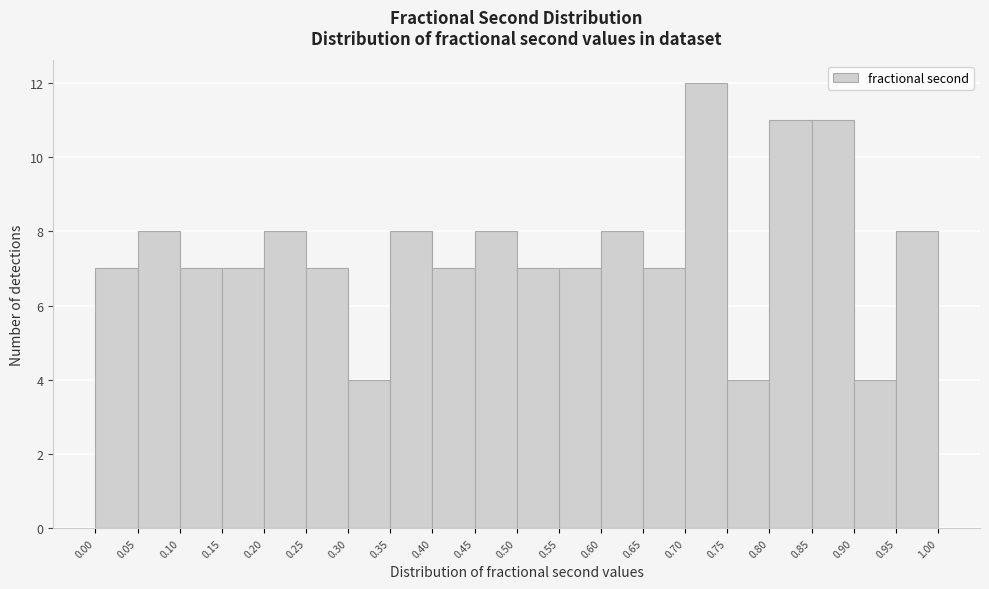

Over which range of the x-axis is the bar tallest?

0.70 to 0.75